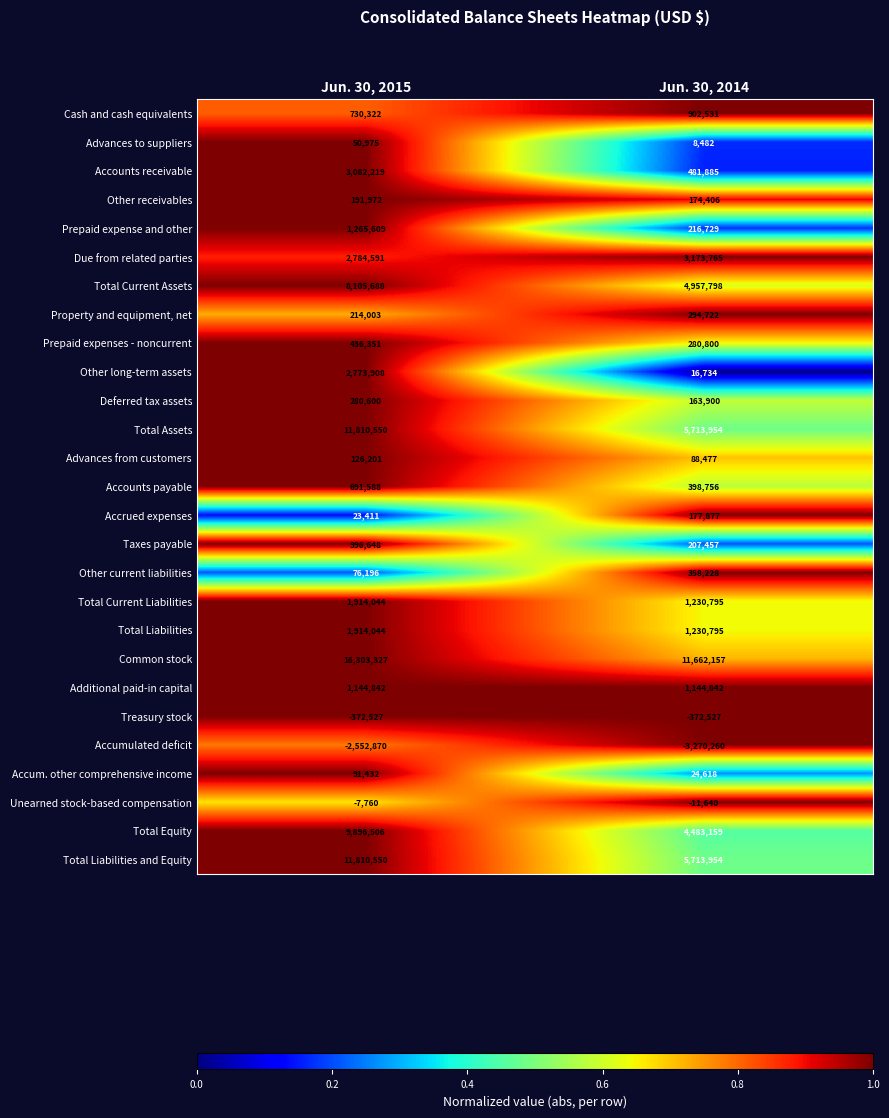

At which category is the sum across all series the highest?

Jun. 30, 2015